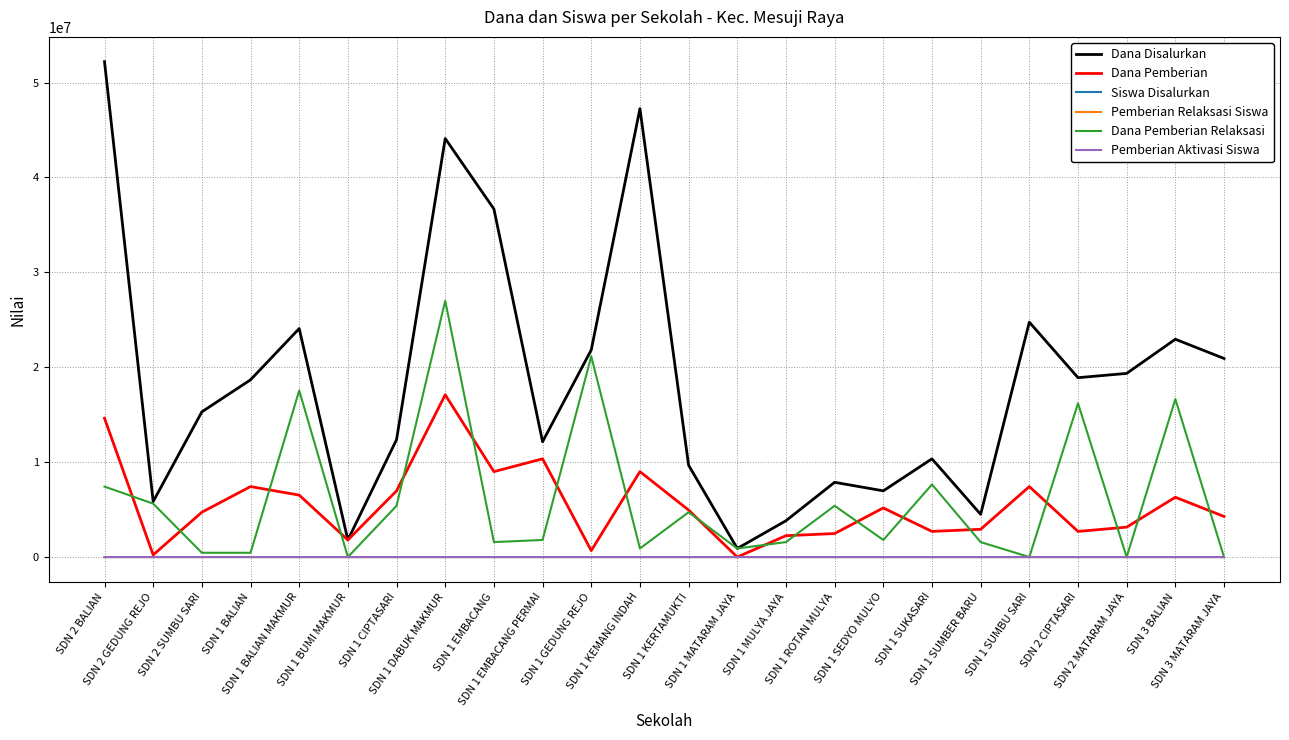

How many lines are shown in the chart?

6